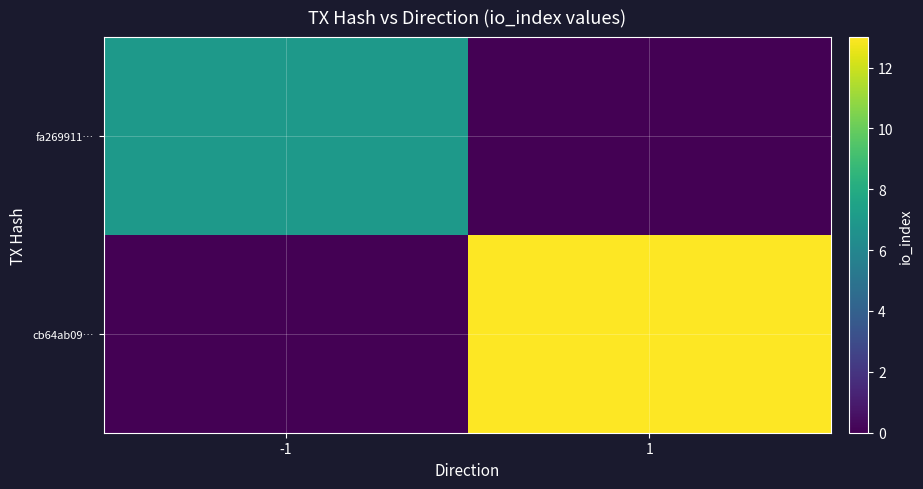

Which has a higher value, -1 or 1?

-1